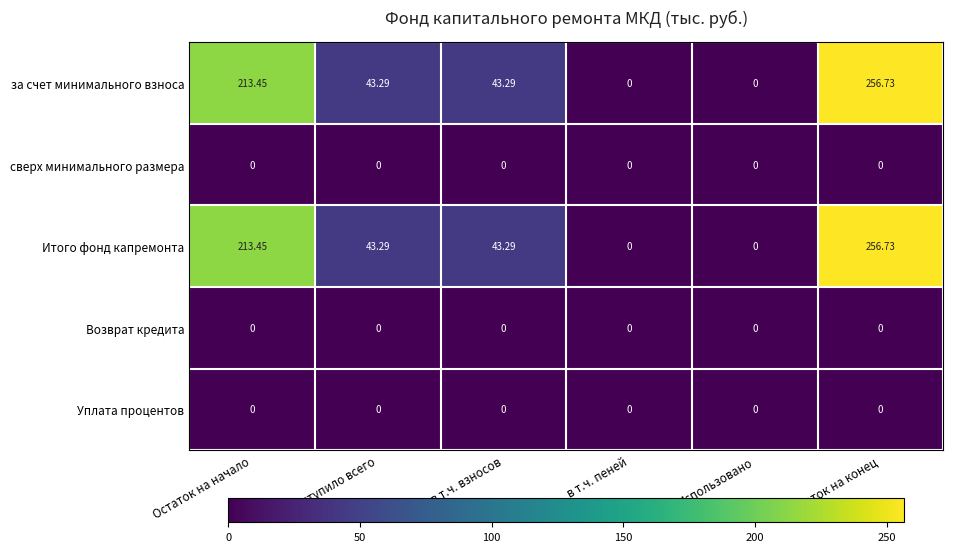

Is the value of Уплата процентов at в т.ч. пеней greater than the value of за счет минимального взноса at Поступило всего?

No